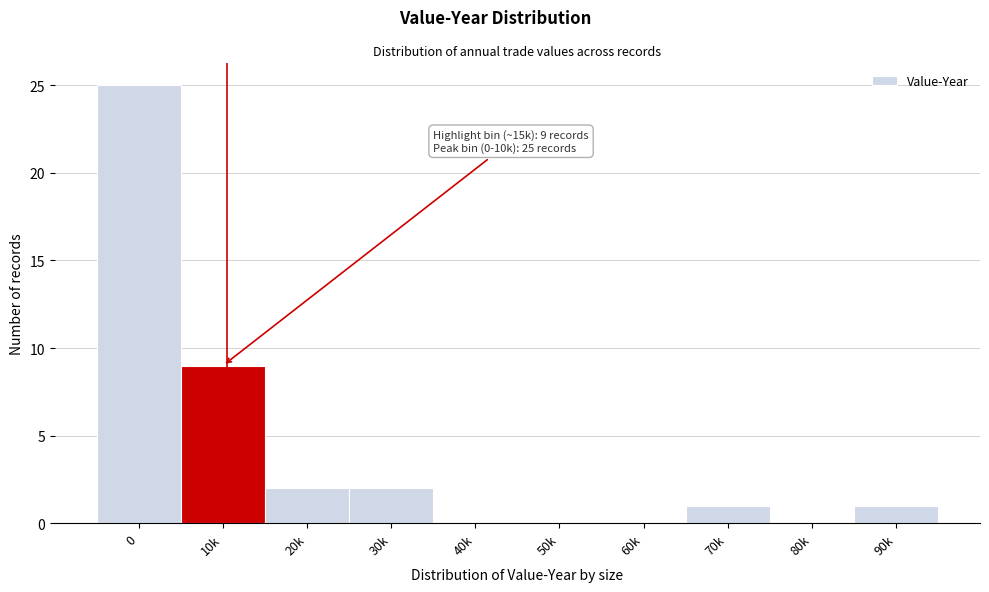

Reading left to right, extract all data points from this chart.

0=25	10k=9	20k=2	30k=2	40k=0	50k=0	60k=0	70k=1	80k=0	90k=1